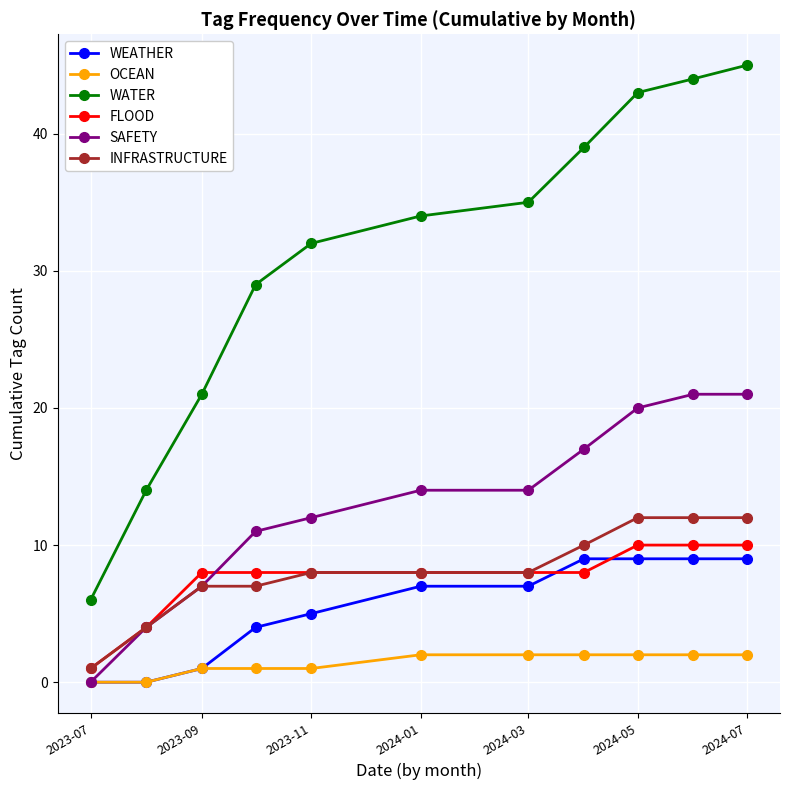

What is the highest value of the SAFETY series?

21